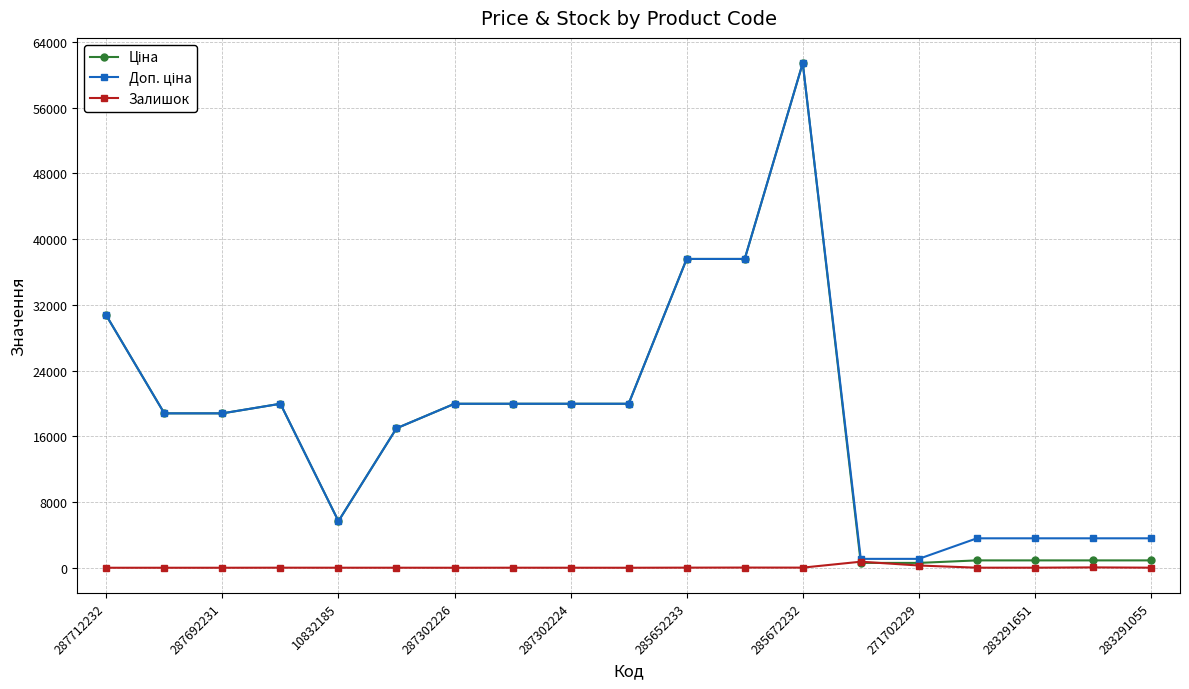

At how many categories does at least one series exceed 8387?

12